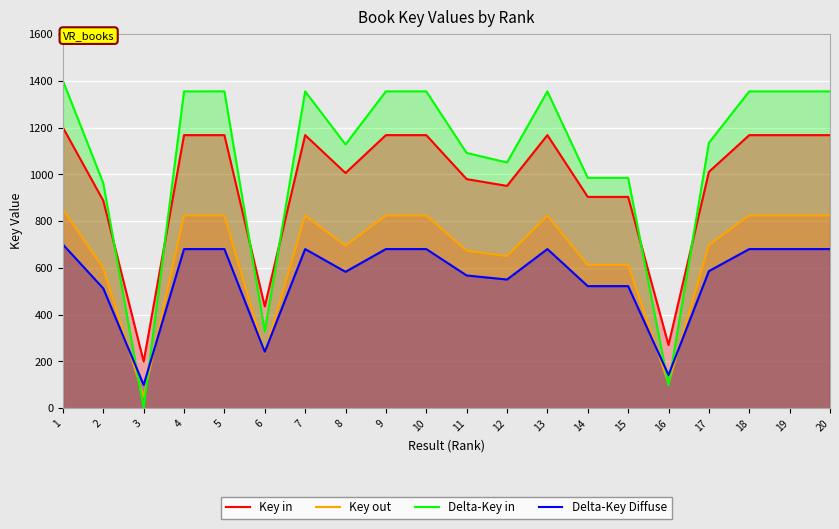

What is the sum of the Key in values at 9 and 11?

2147.0